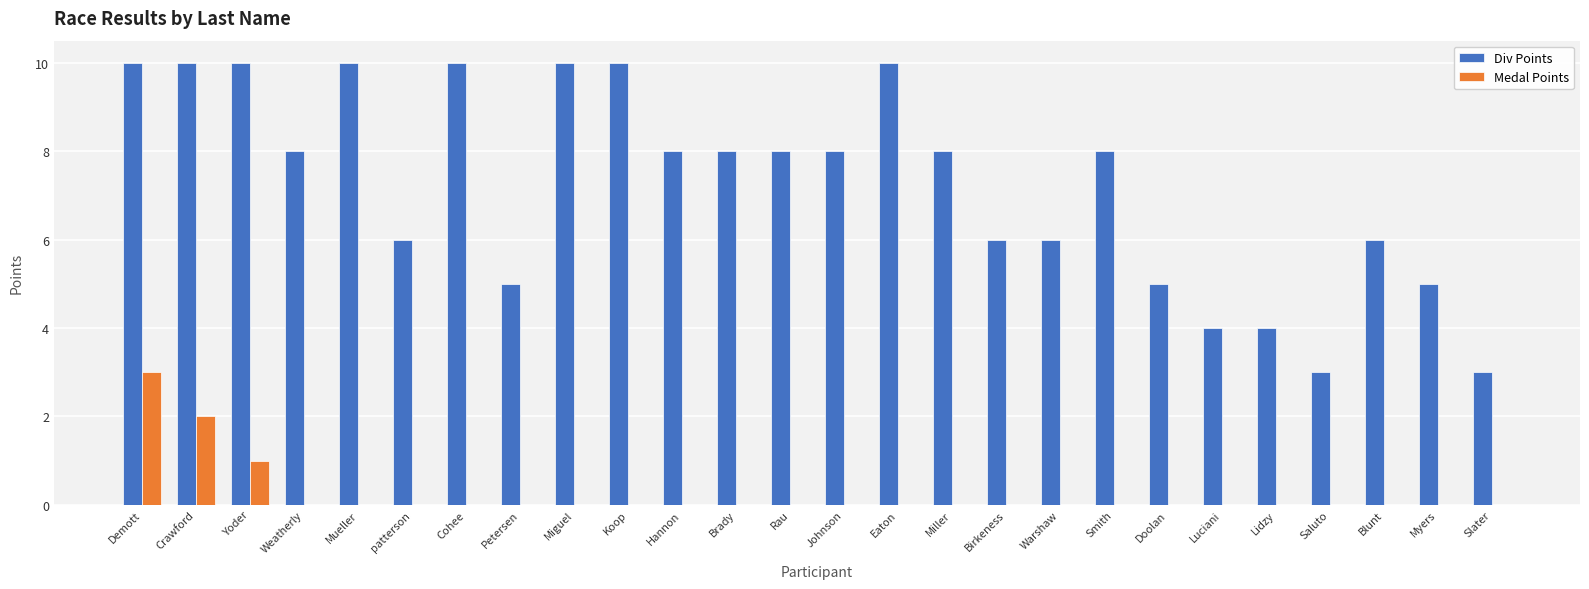

Which series has the largest range (max minus min)?

Div Points